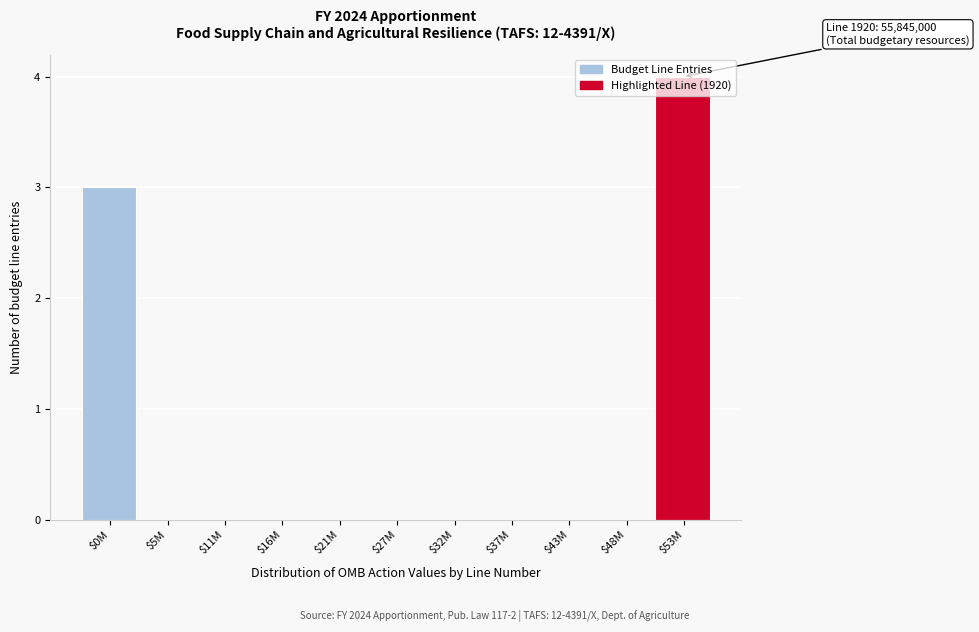

Which label corresponds to the largest value in the chart?

$53M